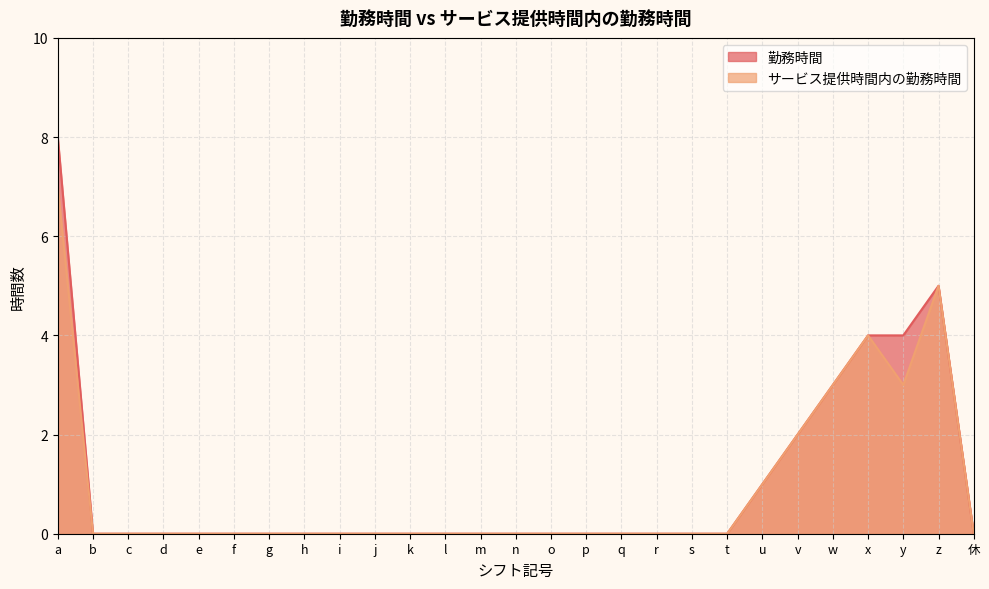

How many lines are shown in the chart?

2